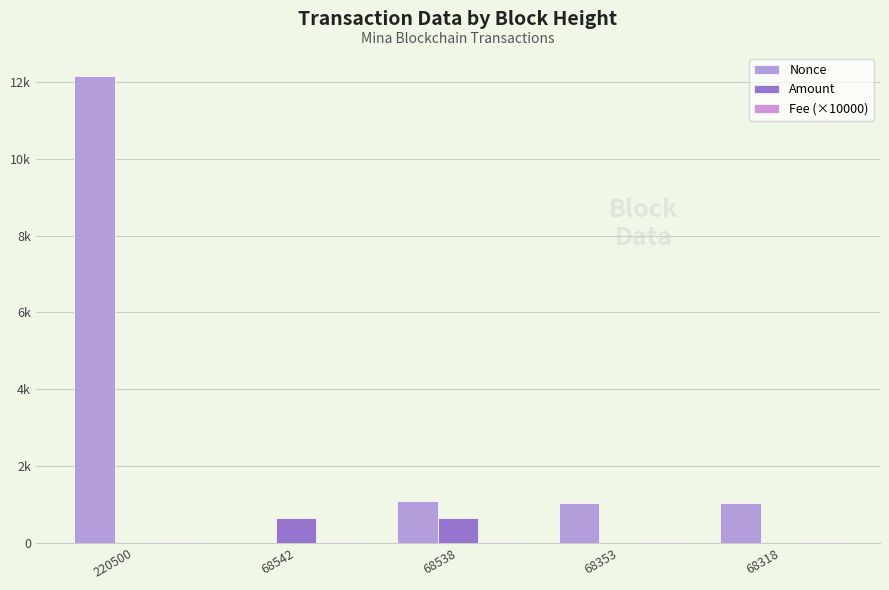

Reading left to right, extract all data points from this chart.

Nonce: 12154.0	0.0	1083.0	1046.0	1034.0
Amount: 2.0	646.6	637.6	5.0	5.0
Fee (×10000): 20.0	10.0	10.0	10.0	10.0